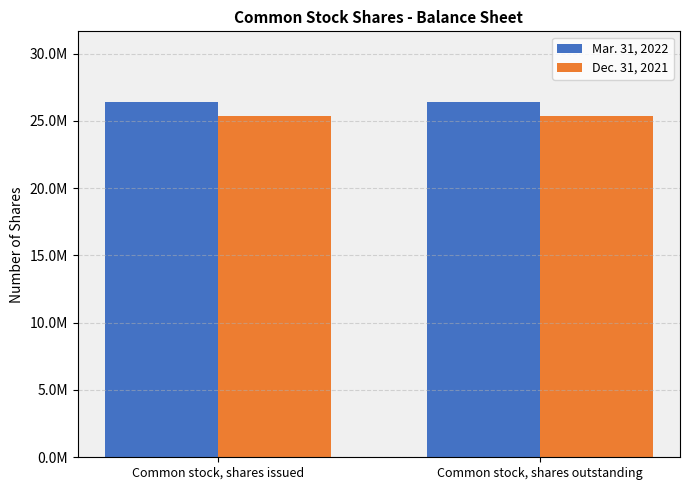

At which label does Dec. 31, 2021 reach its minimum?

Common stock, shares issued